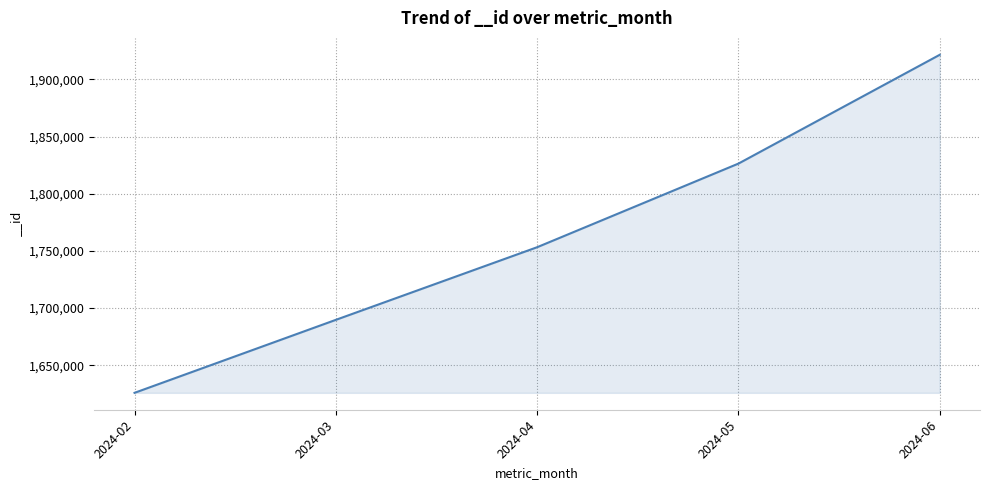

List the labels in order of value, smallest first.

2024-02, 2024-03, 2024-04, 2024-05, 2024-06